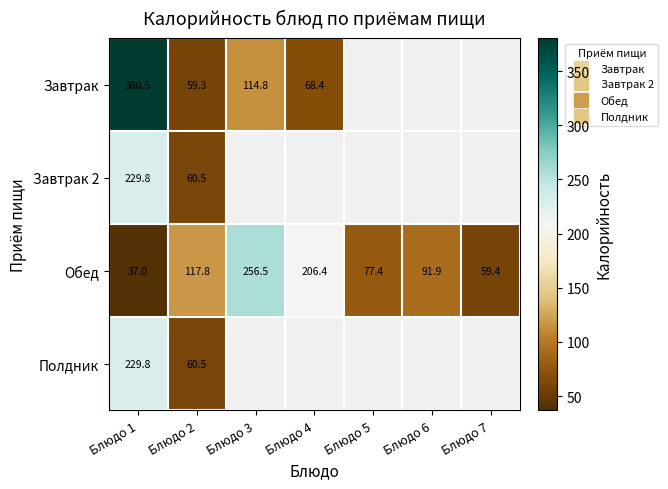

Which label corresponds to the smallest value in the chart?

Блюдо 1